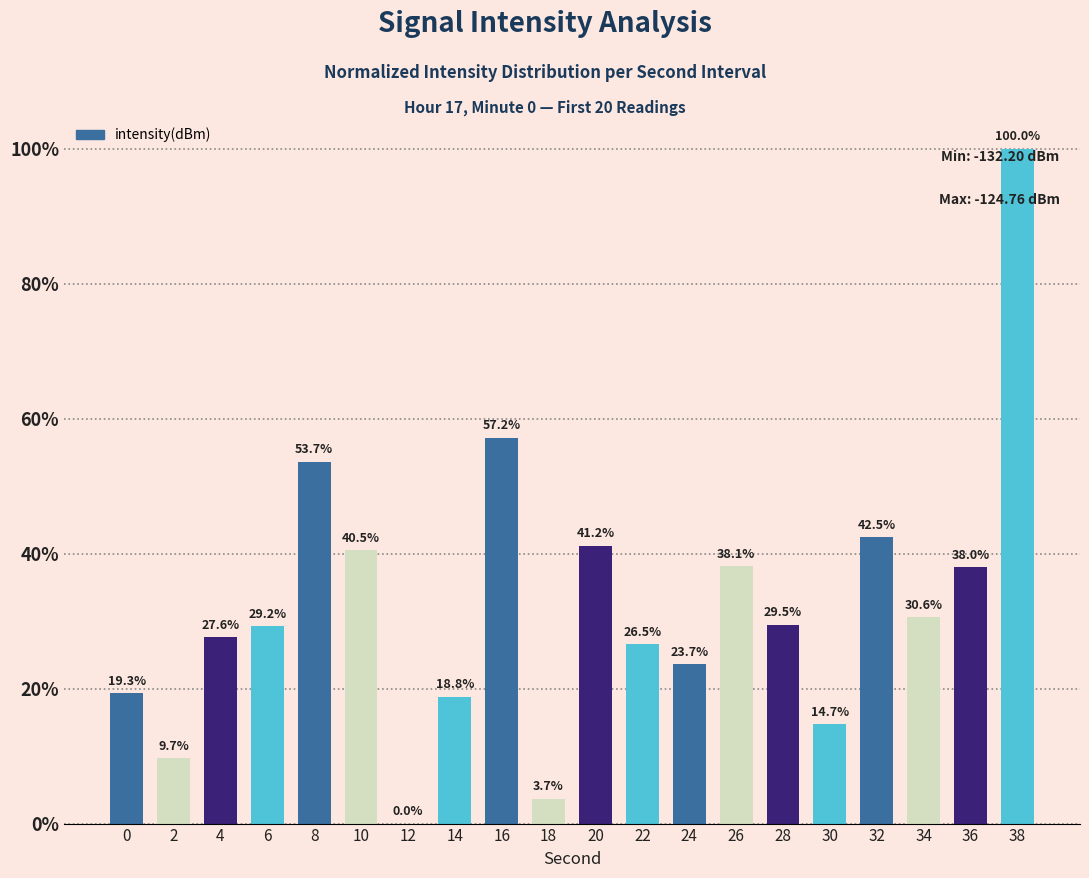

What is the maximum value shown in the chart?

100.0